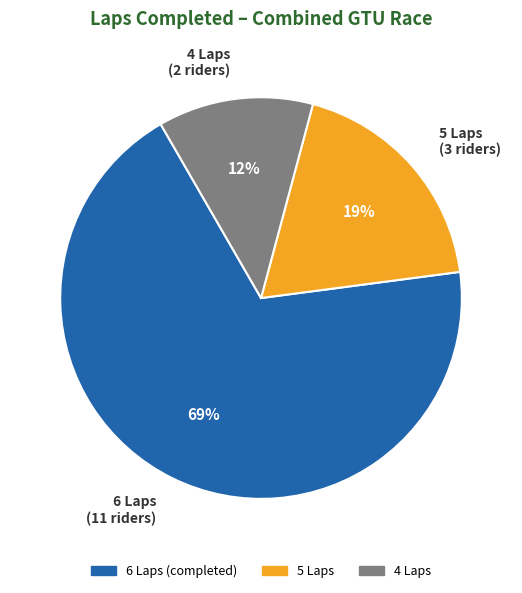

The 5 Laps (3 riders) slice represents 33% of the pie. True or false?

False